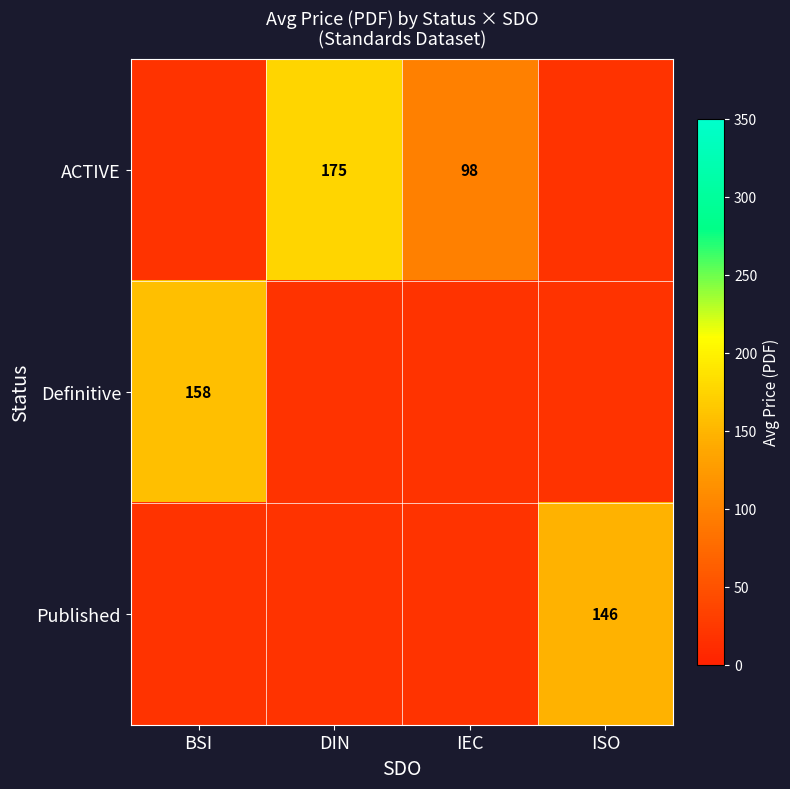

Is the value of Published at ISO greater than the value of ACTIVE at DIN?

No